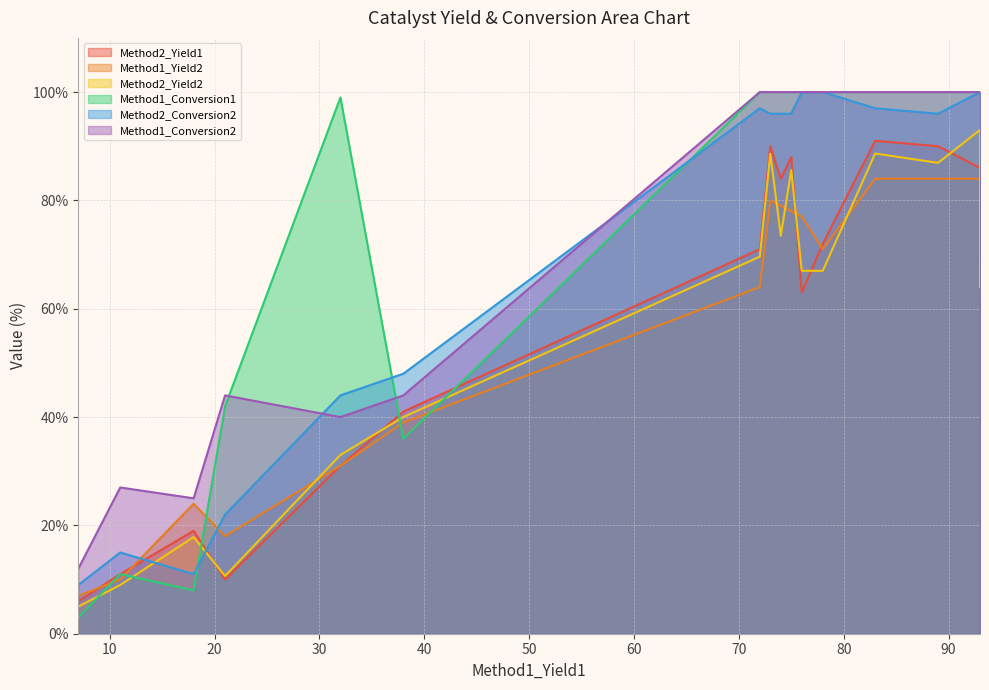

True or false: Method1_Yield2 and Method1_Conversion2 intersect in this chart.

False